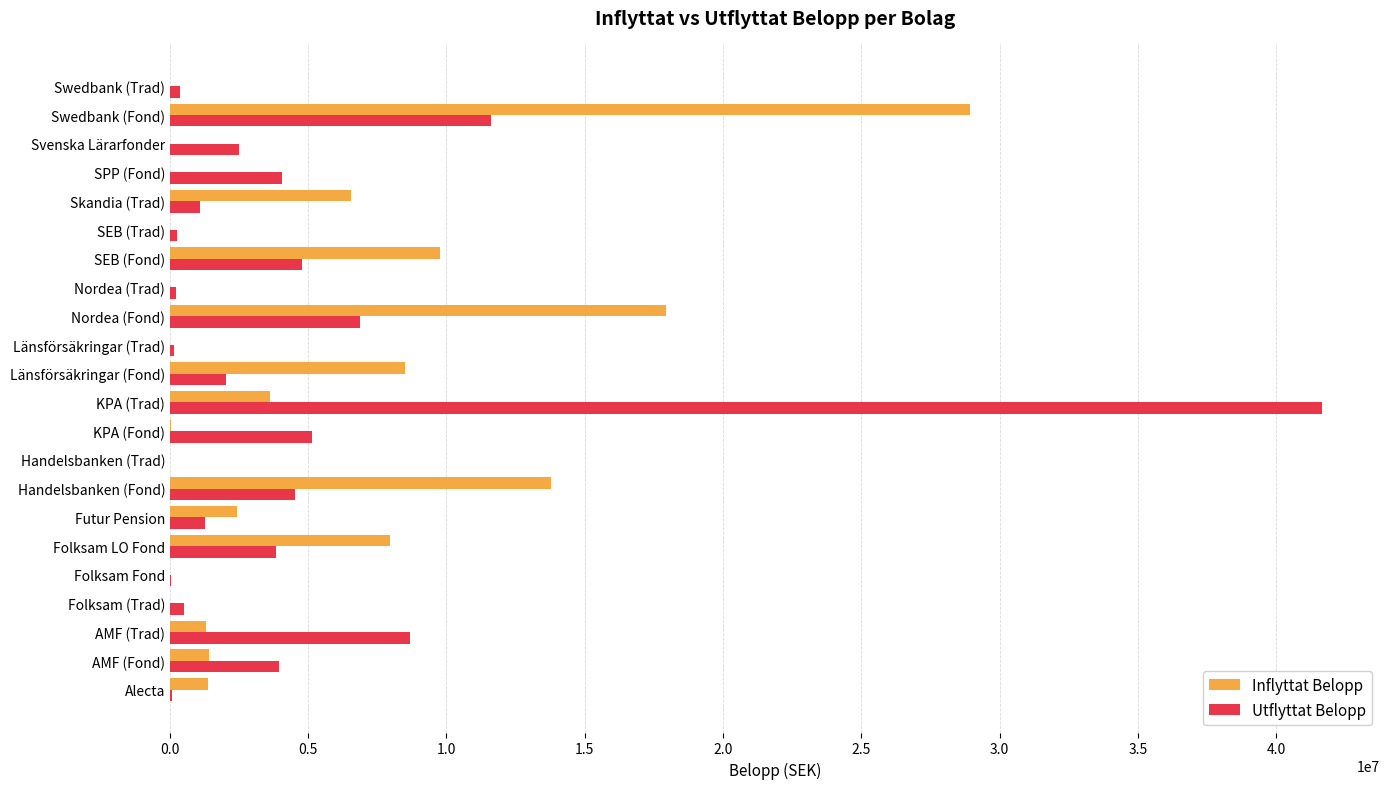

What are all the series names shown in the legend?

Inflyttat Belopp, Utflyttat Belopp